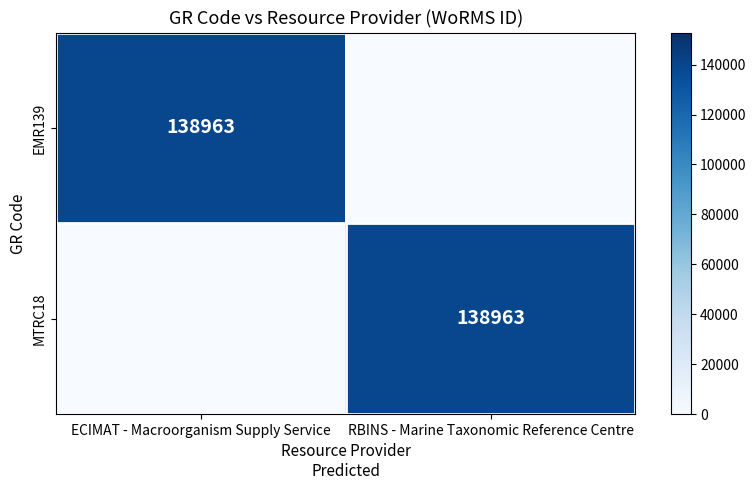

The value of MTRC18 at RBINS - Marine Taxonomic Reference Centre is 198175. True or false?

False